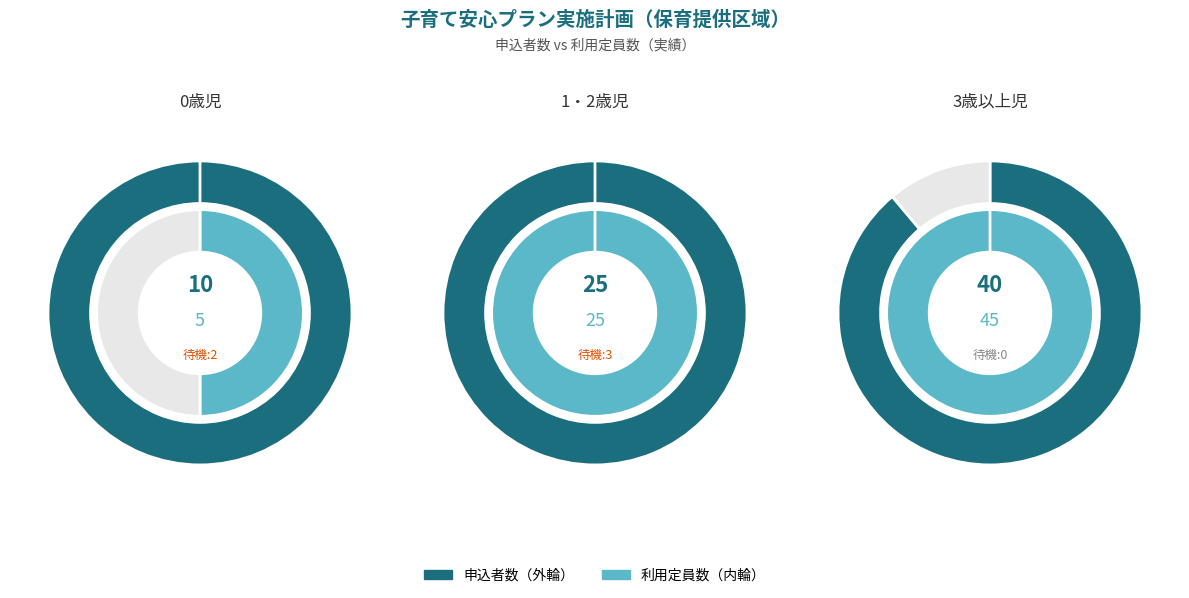

What portion of the pie excludes 3歳以上児?

46.7%